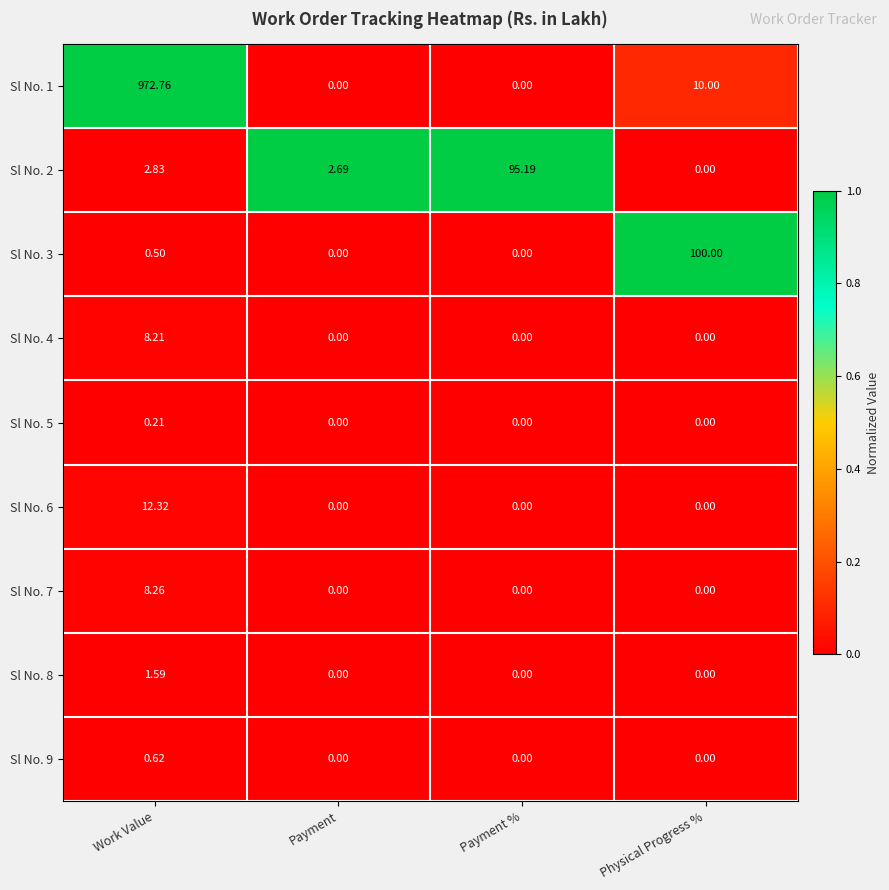

At which label is Sl No. 1 closest to 486?

Physical Progress %